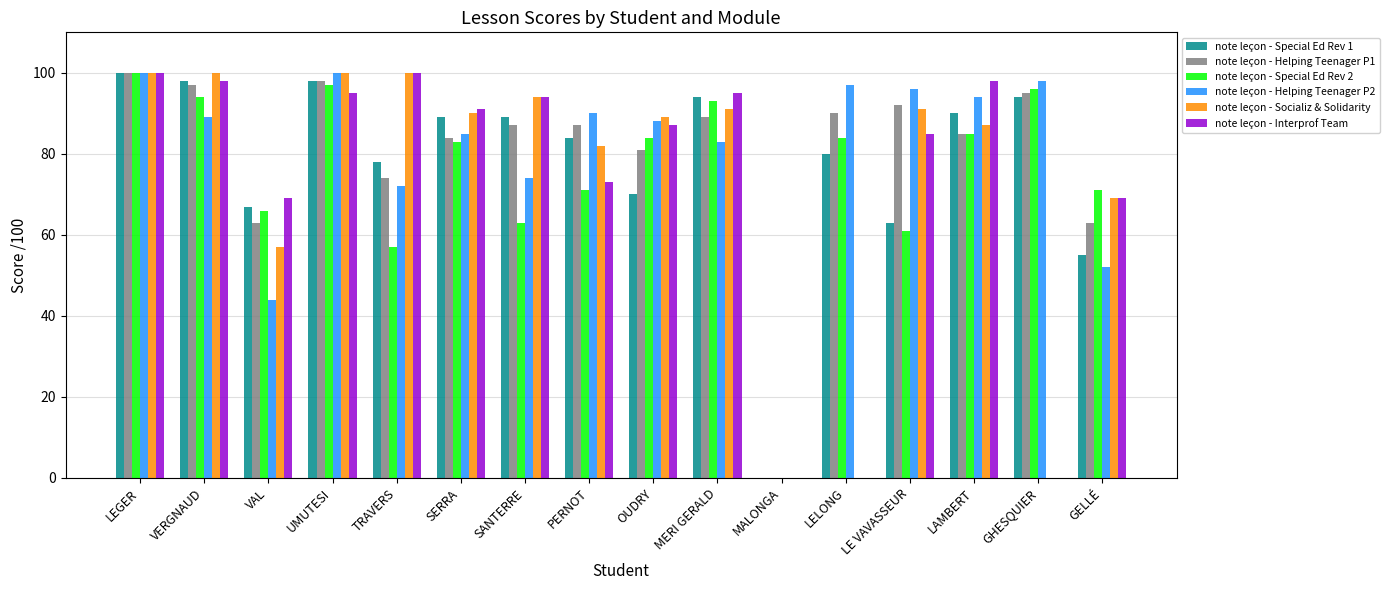

The note leçon - Socializ & Solidarity series shows 91 at LE VAVASSEUR. True or false?

True